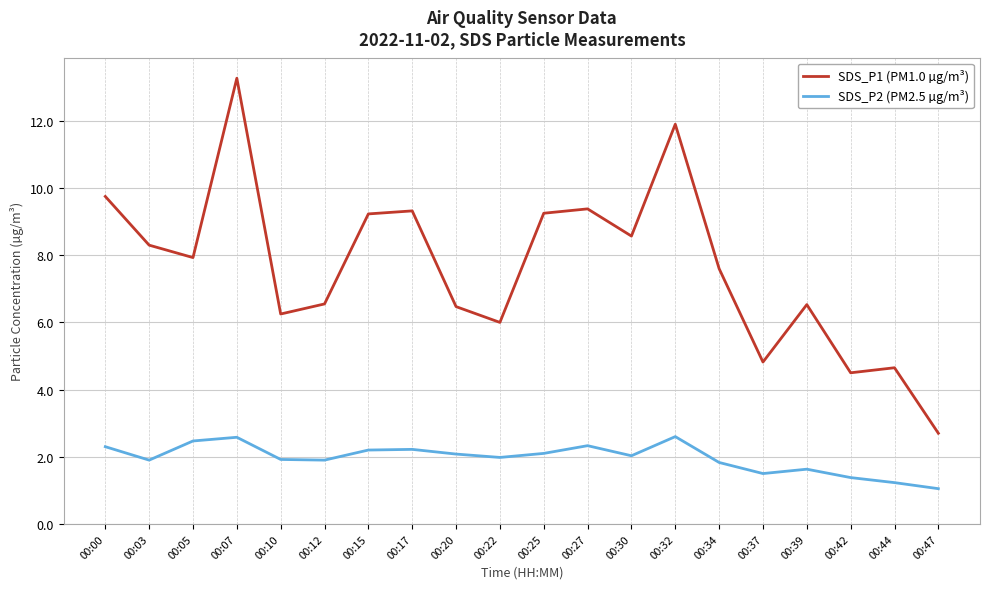

The SDS_P1 (PM1.0 µg/m³) series shows 7.8 at 00:37. True or false?

False